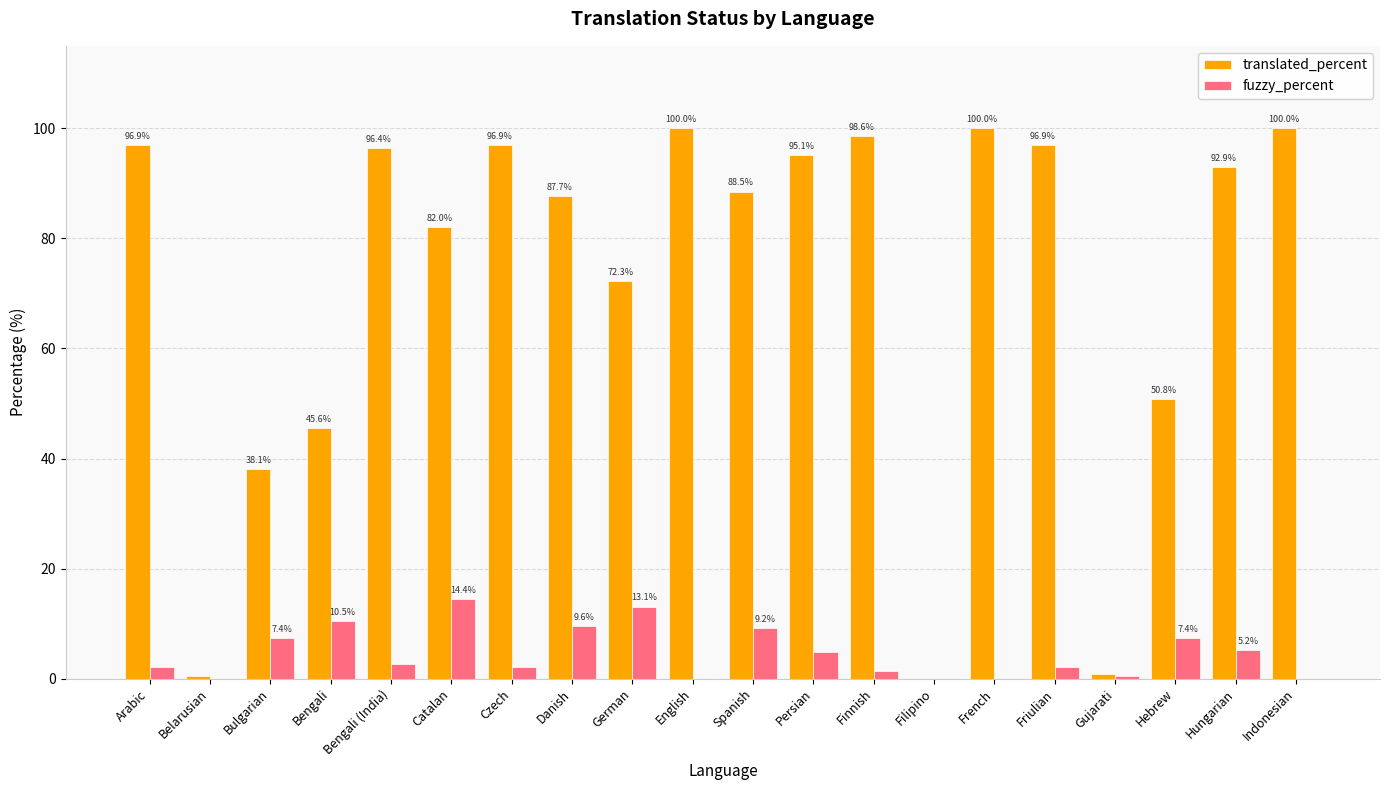

What is the spread (max minus min) of values at English?

100.0